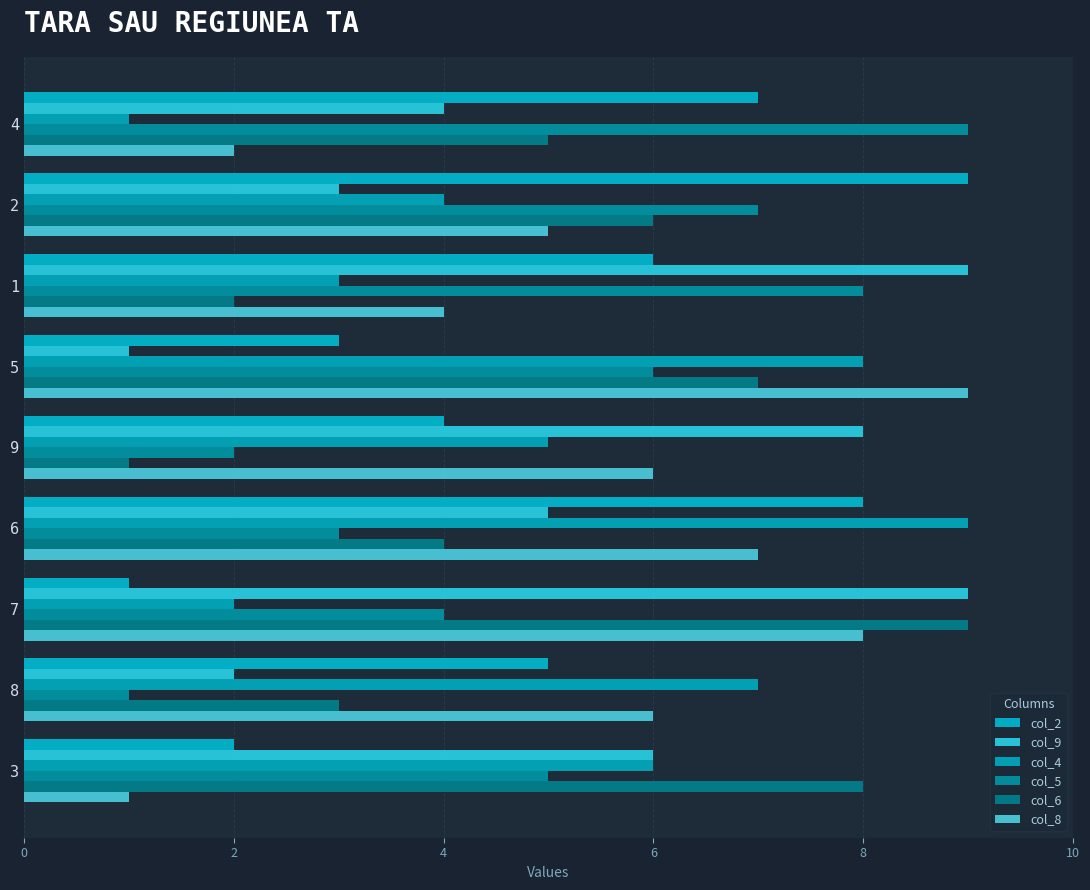

How many data points in col_6 are less than 5?

4